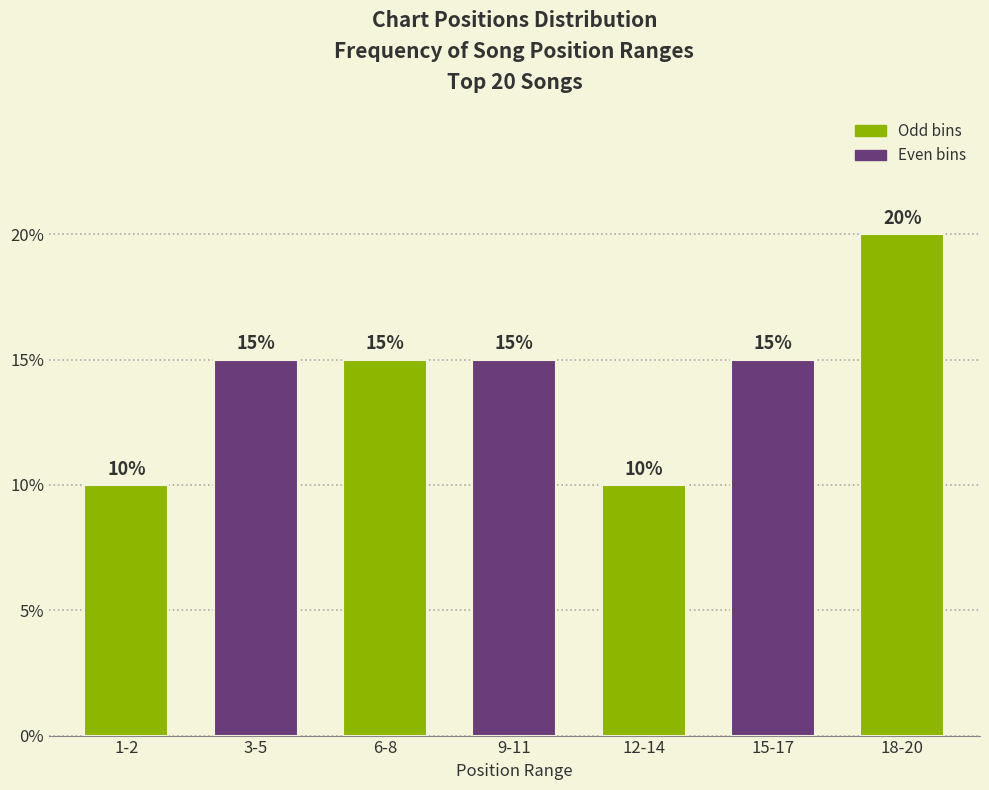

Does the chart contain any negative values?

No